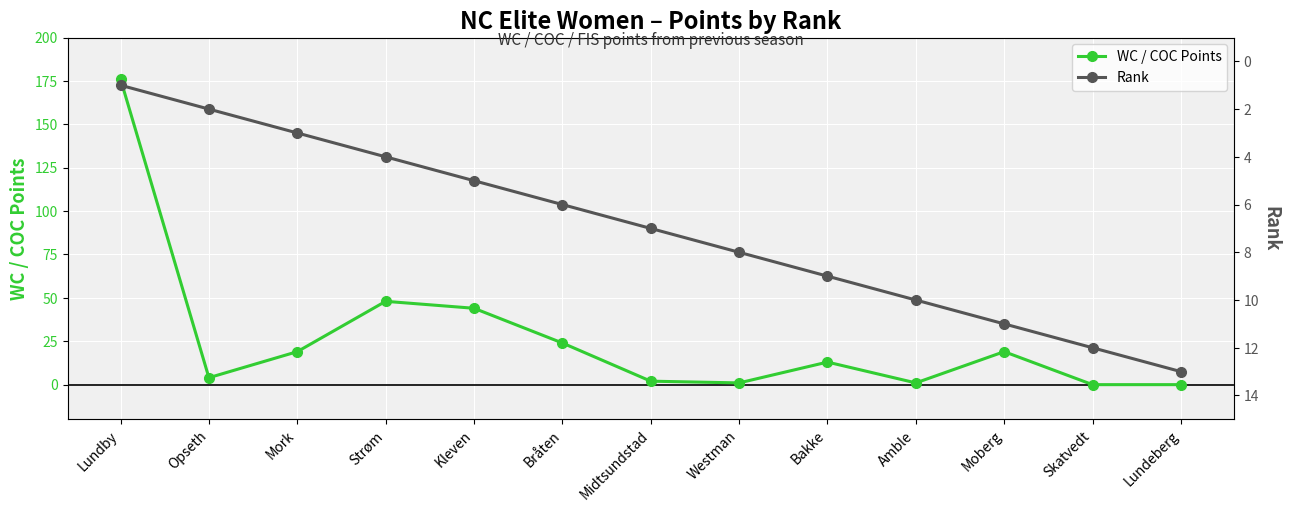

How many values in the WC / COC Points series are below 13?

6